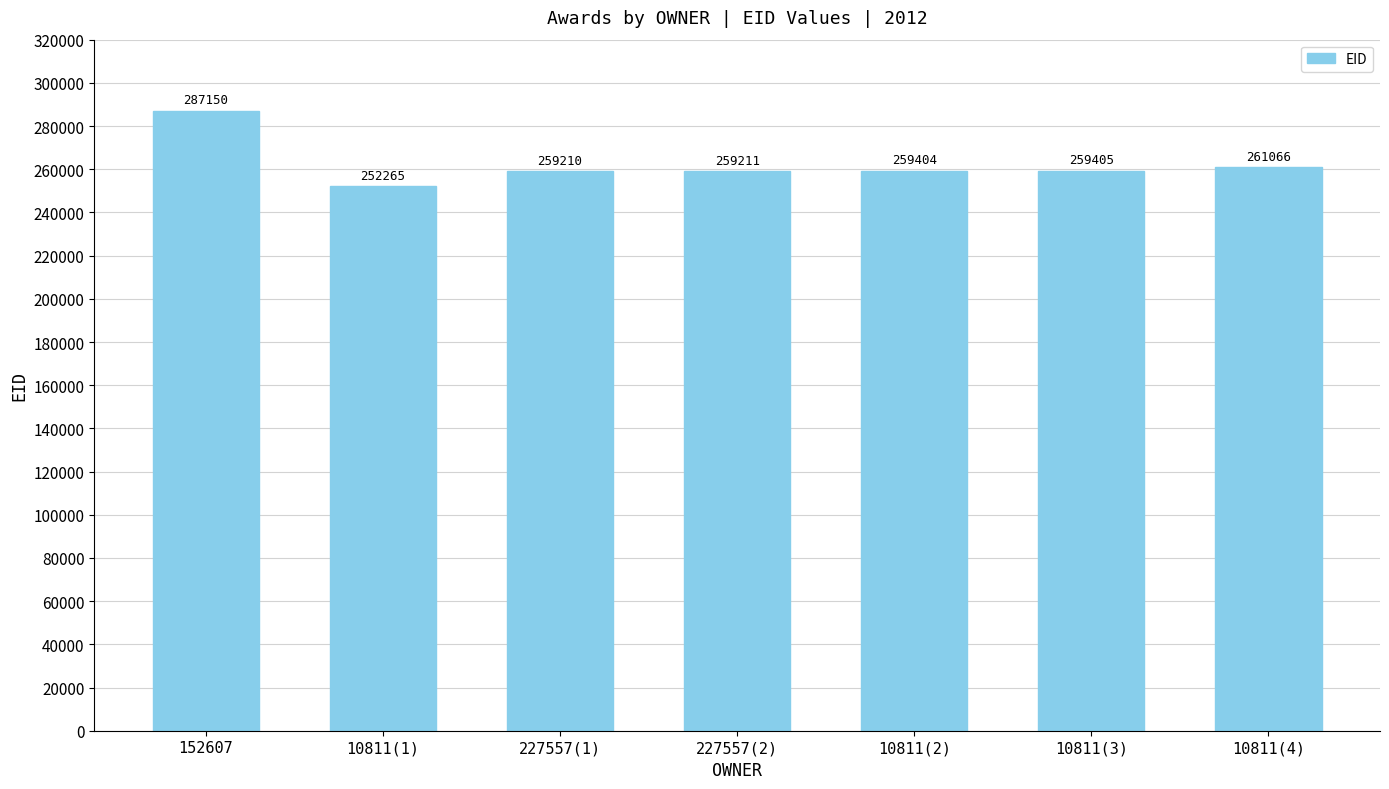

Between 10811(2) and 10811(3), which is larger?

10811(3)